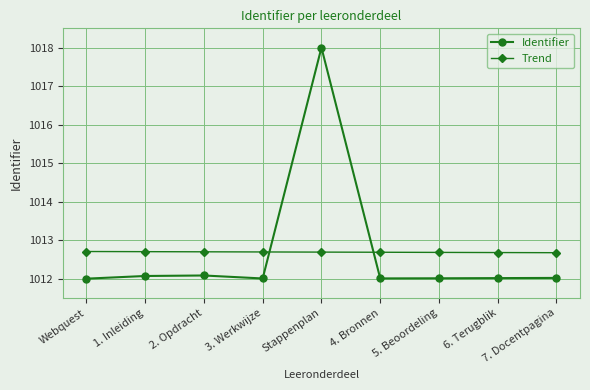

What is the value of the Trend point at the 9th from the left?

1012.7